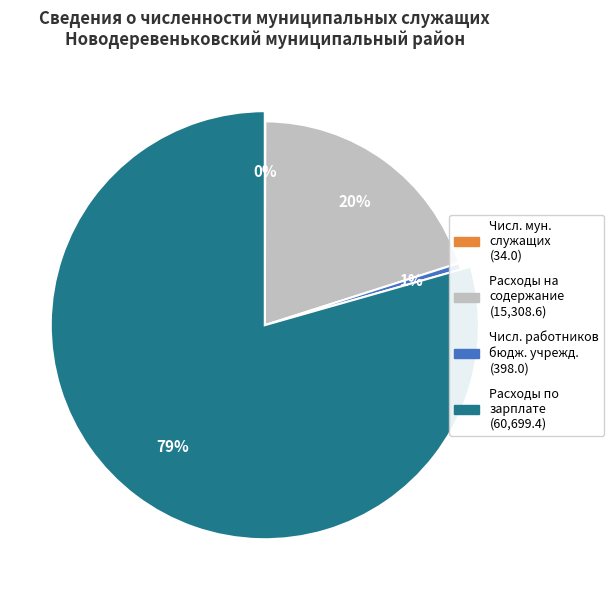

Which slice is the largest?

Расходы по выплате заработной платы работникам